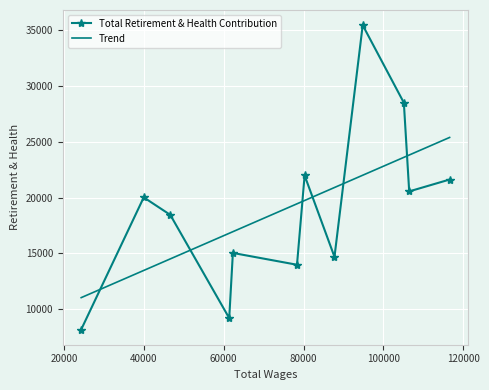

Where is the data nearest to the value 21809?

80255